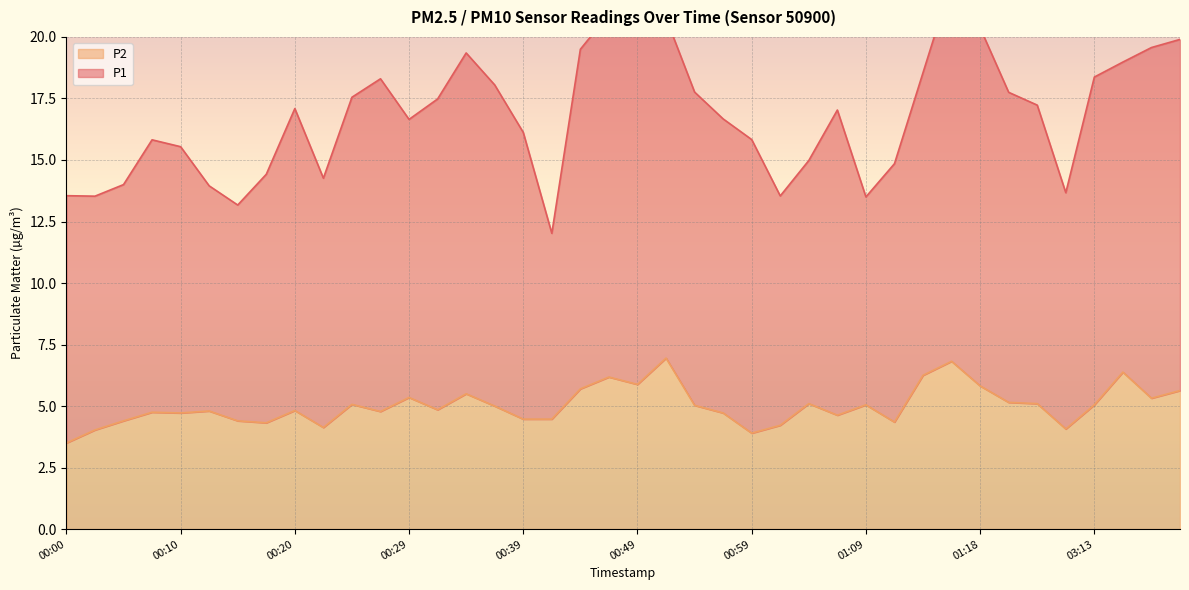

What is the change in value from 00:05 to 03:18?

+0.9